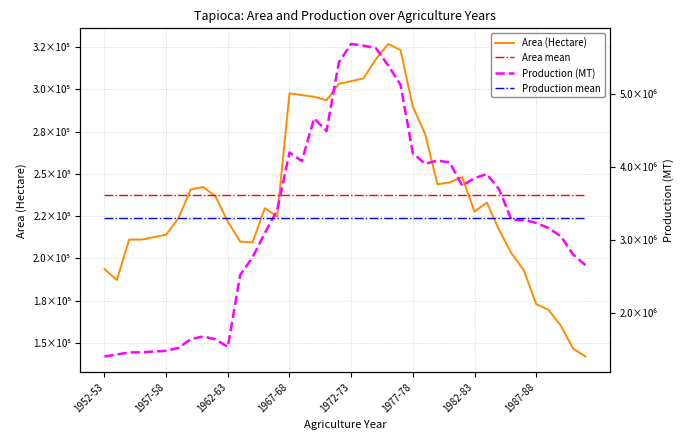

At which category does Production (MT) reach its first local valley?

1962-63